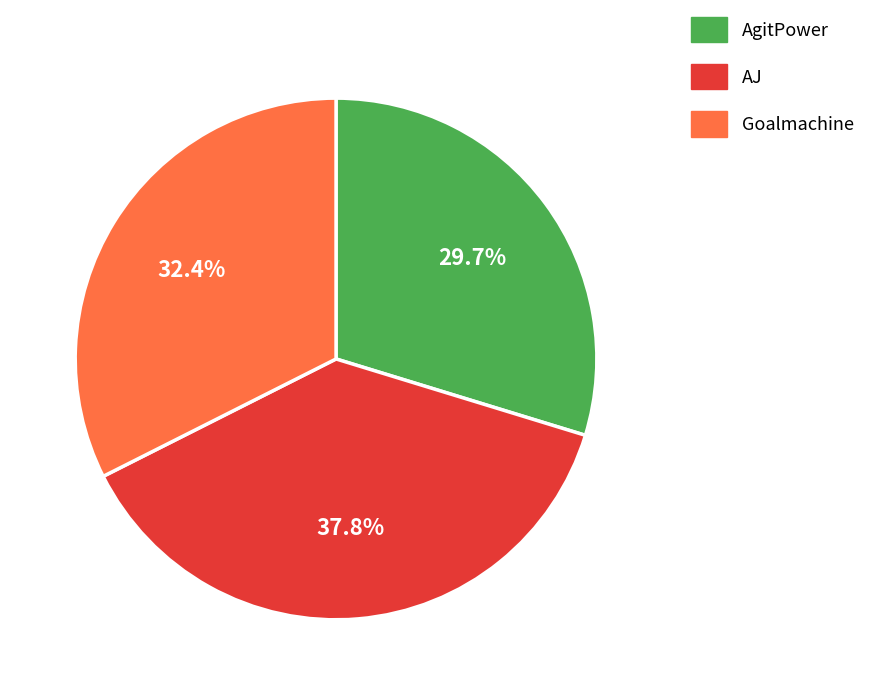

How much of the chart is everything except AgitPower?

70.3%